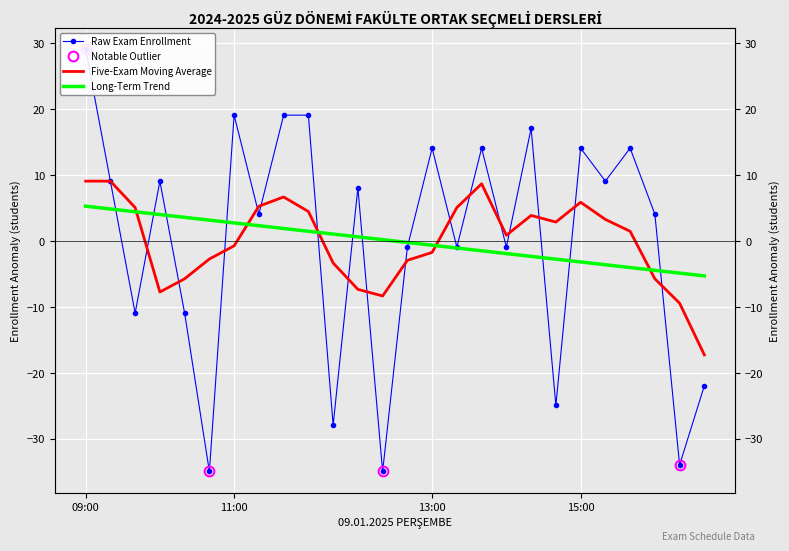

How many lines are shown in the chart?

3